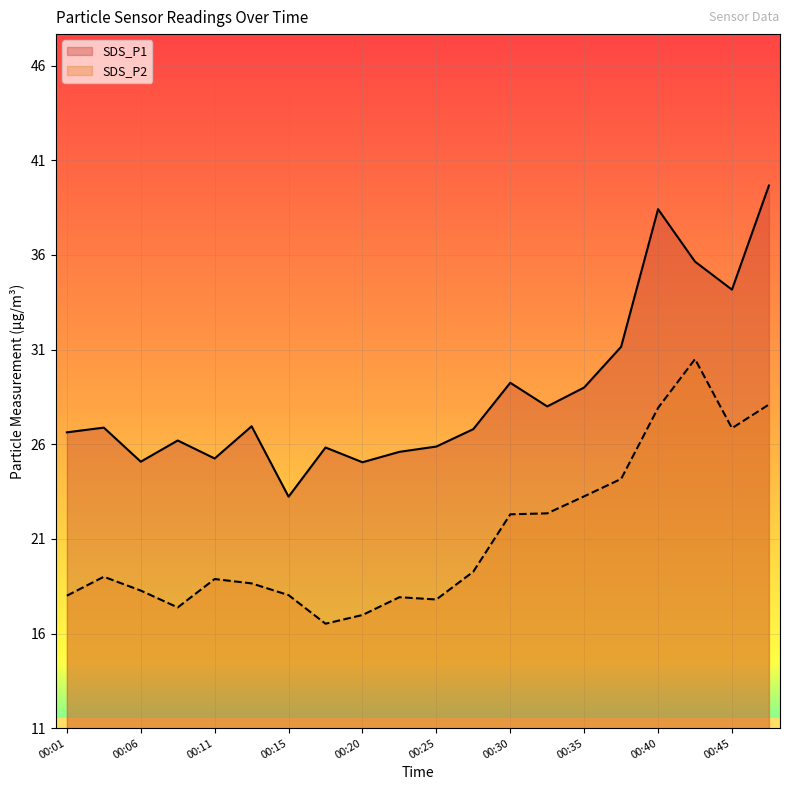

Which series has the widest spread of values?

SDS_P1